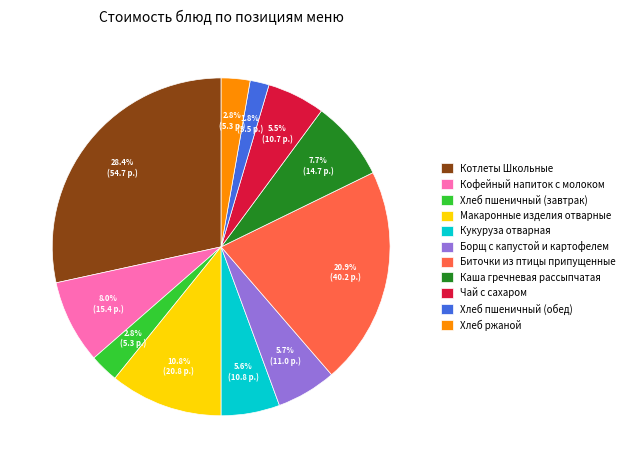

True or false: Биточки из птицы припущенные accounts for 14% of the total.

False